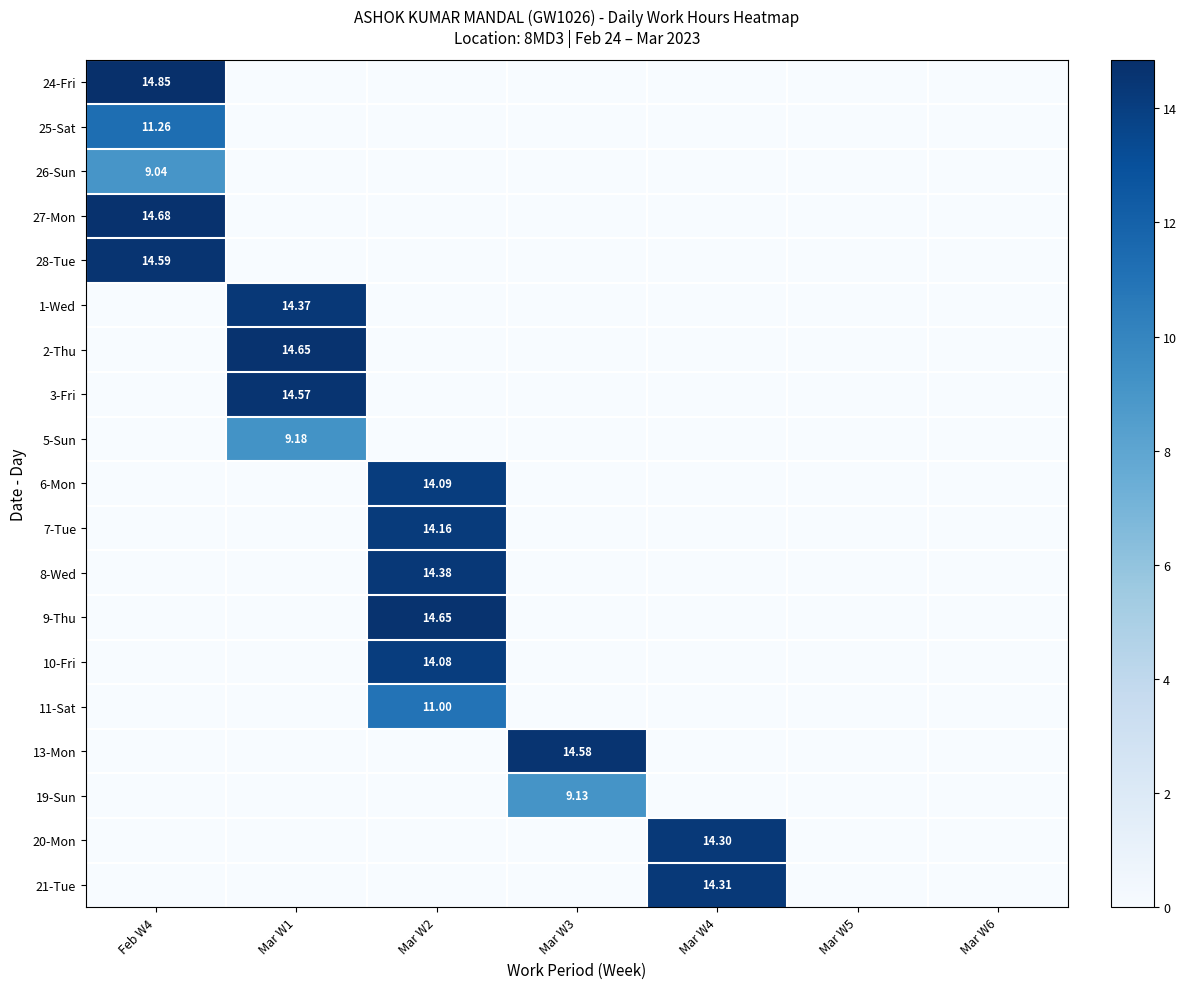

At how many categories does at least one series exceed 8?

5